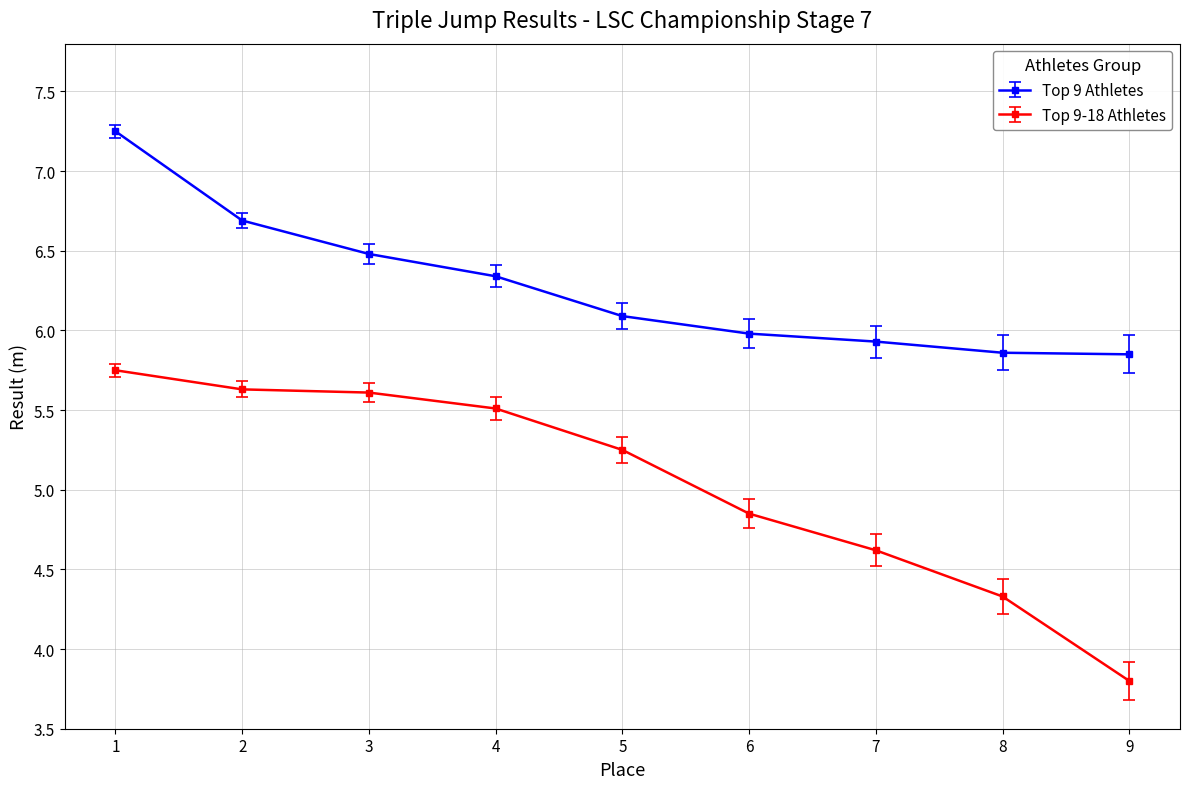

At 3, list the series in order from largest to smallest.

Top 9 Athletes, Top 9-18 Athletes